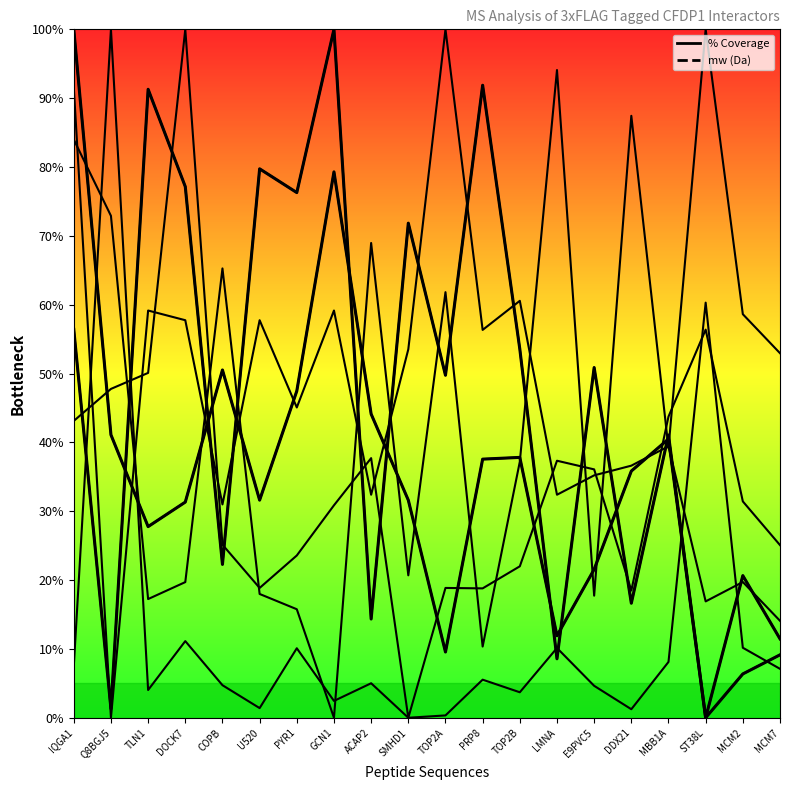

Read the % Coverage value at COPB.

50.5